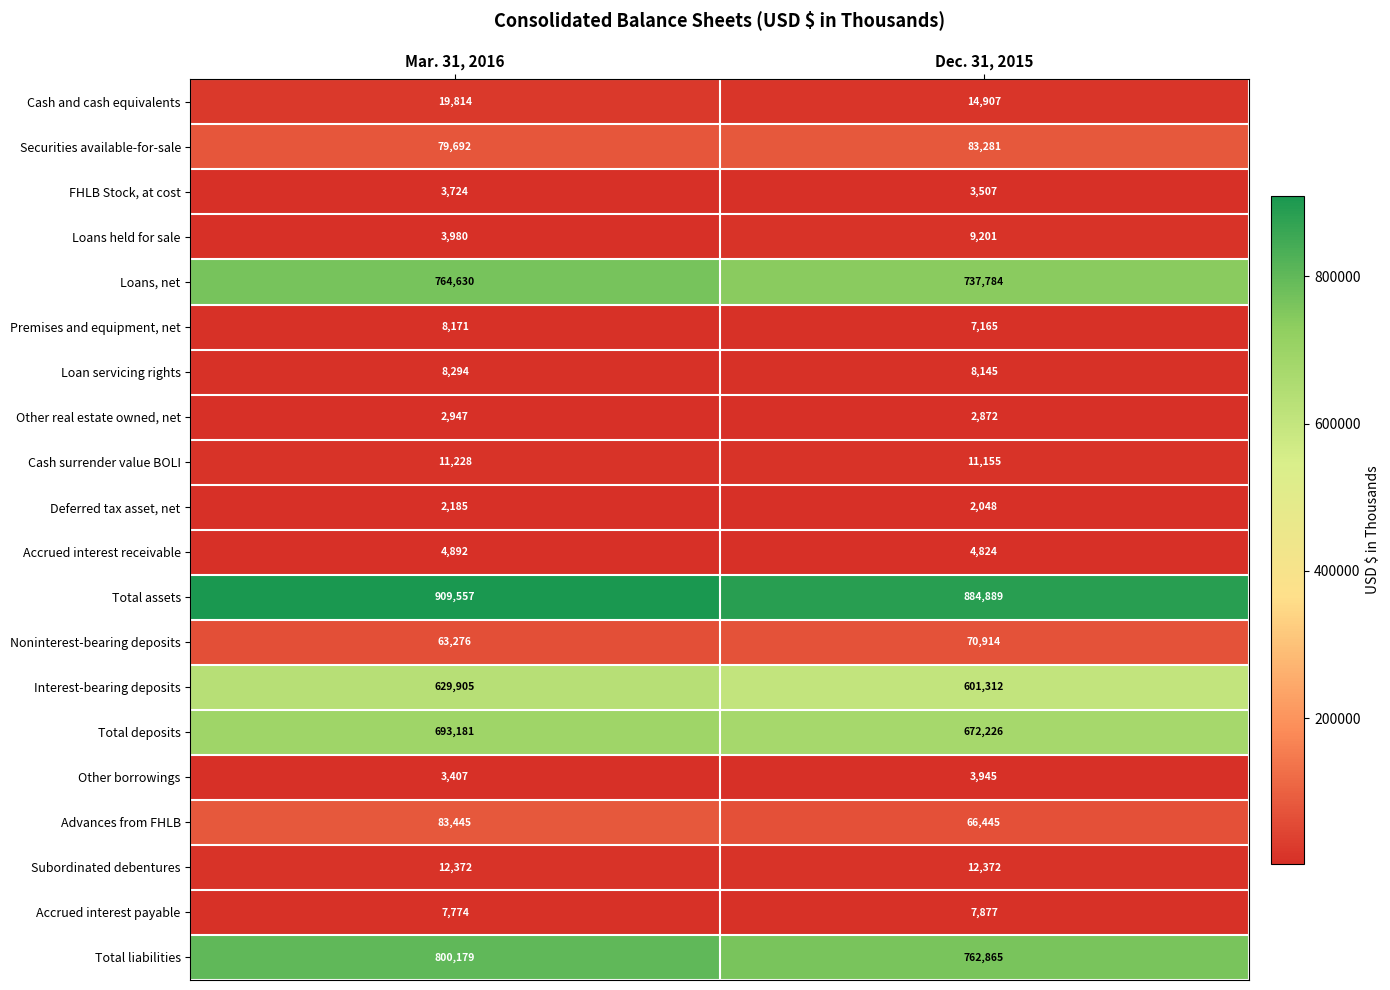

Rank the series at Dec. 31, 2015 from lowest to highest value.

Deferred tax asset, net, Other real estate owned, net, FHLB Stock, at cost, Other borrowings, Accrued interest receivable, Premises and equipment, net, Accrued interest payable, Loan servicing rights, Loans held for sale, Cash surrender value BOLI, Subordinated debentures, Cash and cash equivalents, Advances from FHLB, Noninterest-bearing deposits, Securities available-for-sale, Interest-bearing deposits, Total deposits, Loans, net, Total liabilities, Total assets